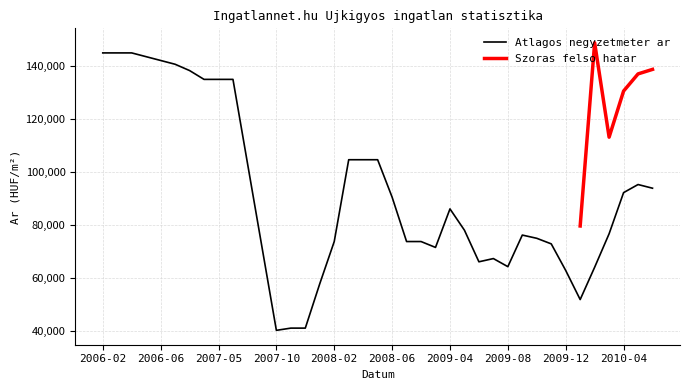

Count the number of values greater than 78021.

19